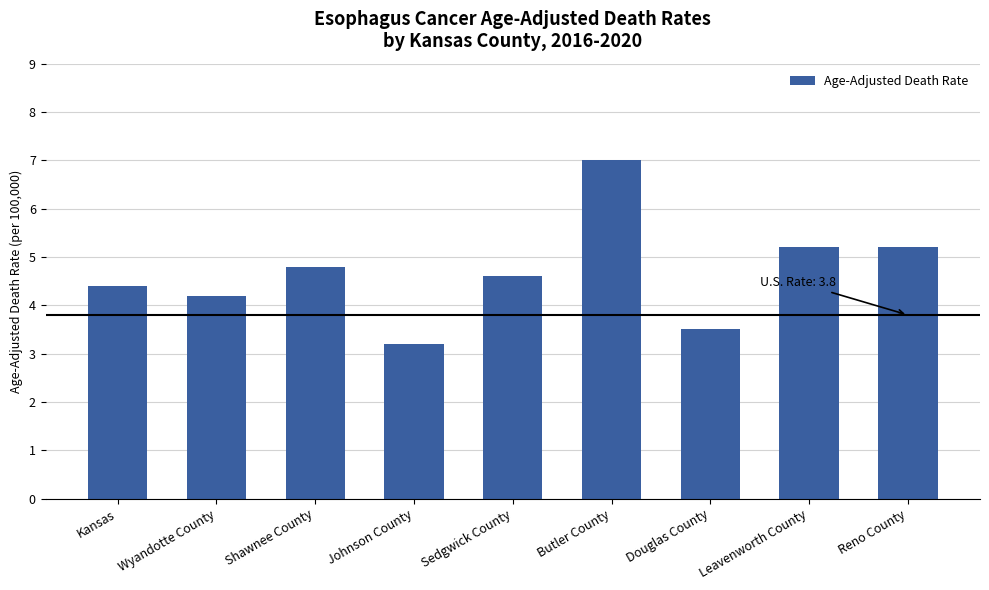

Count the number of categories in the chart.

9